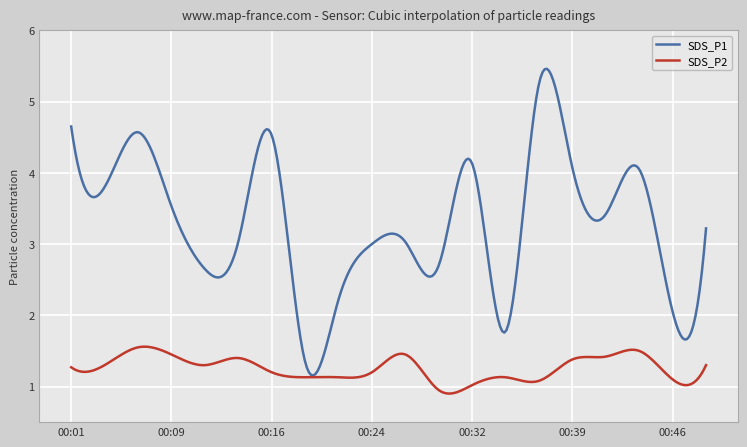

What is the average value of the SDS_P1 series?

3.3